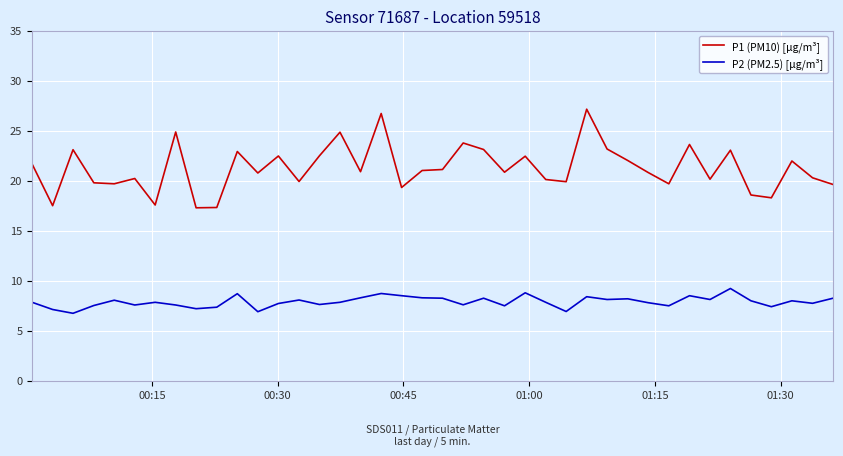

What is the greatest value displayed?

27.1